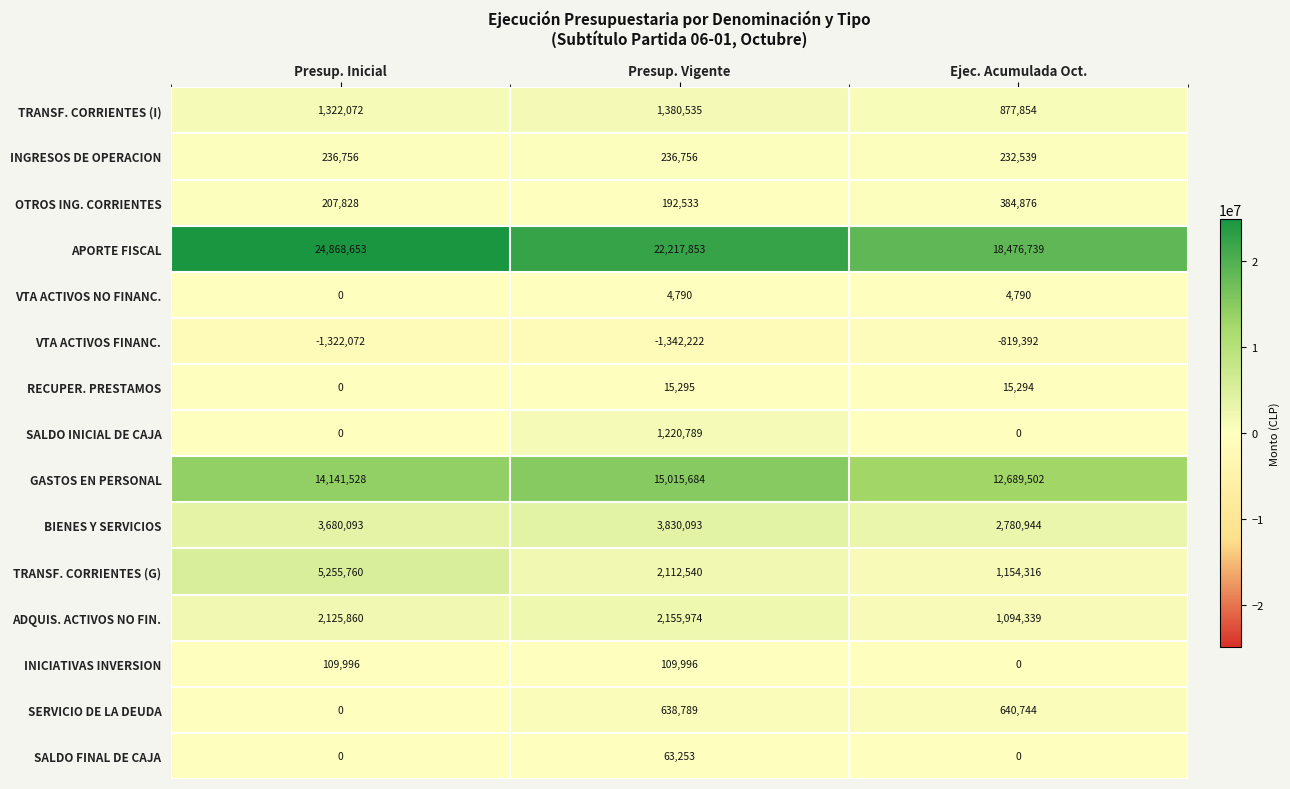

What is the difference between the highest and lowest values at Ejec. Acumulada Oct.?

19296131